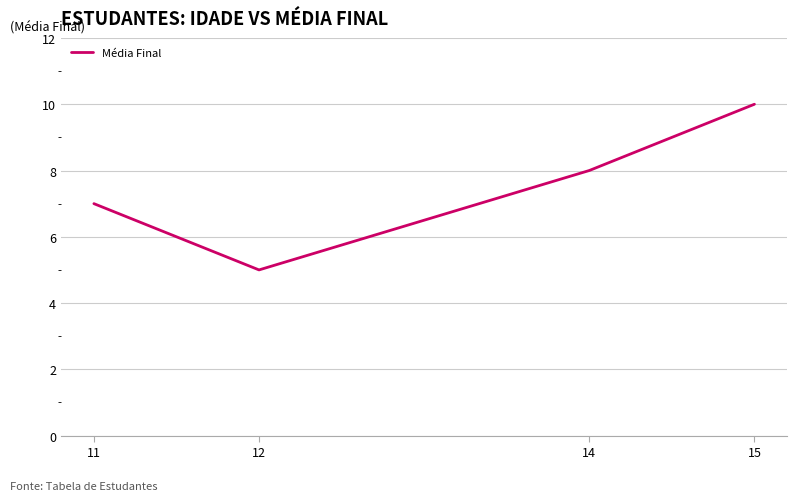

What is the difference between the maximum and second lowest values?

3